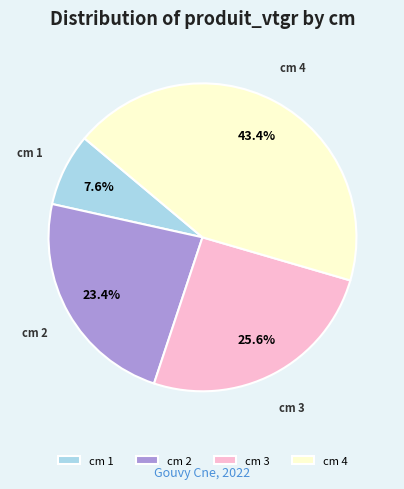

Which has a higher value, cm 3 or cm 2?

cm 3